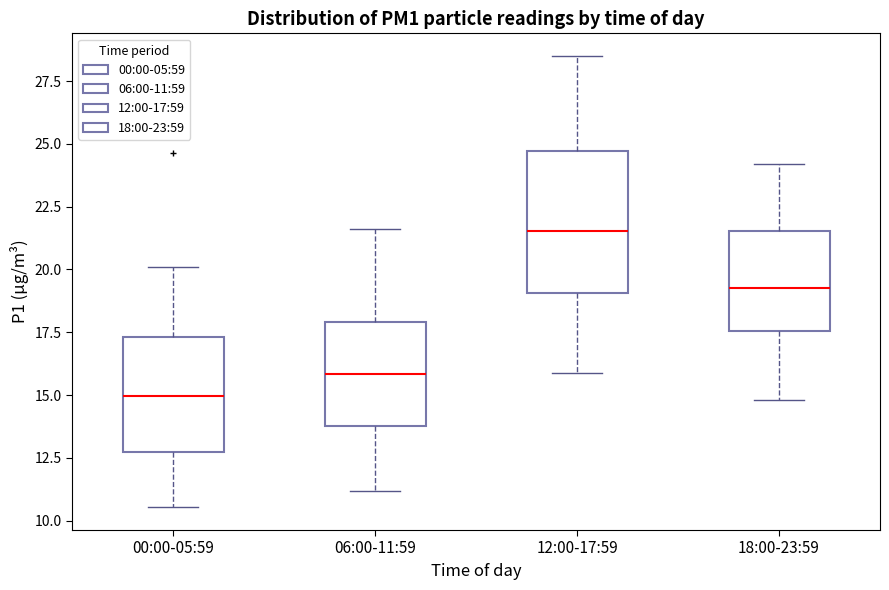

Which box's median line is the lowest?

00:00-05:59